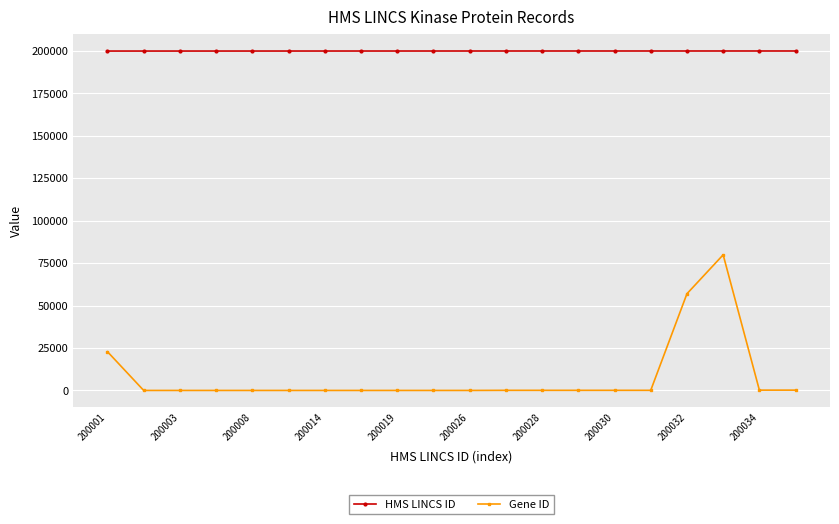

How many values in the HMS LINCS ID series are below 200026?

10